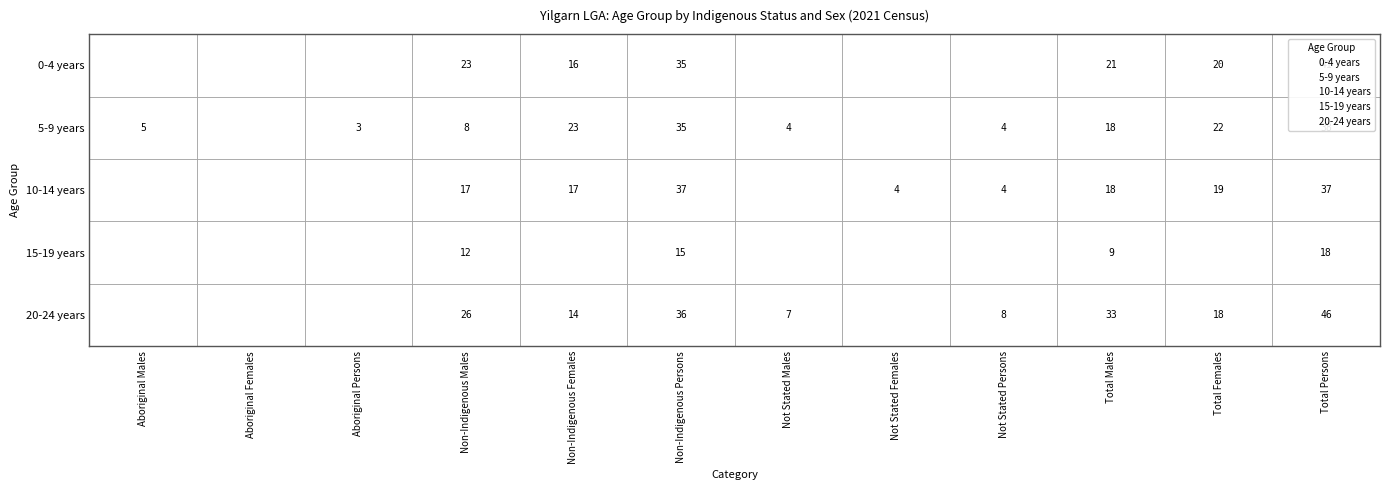

At how many categories does at least one series exceed 44?

1